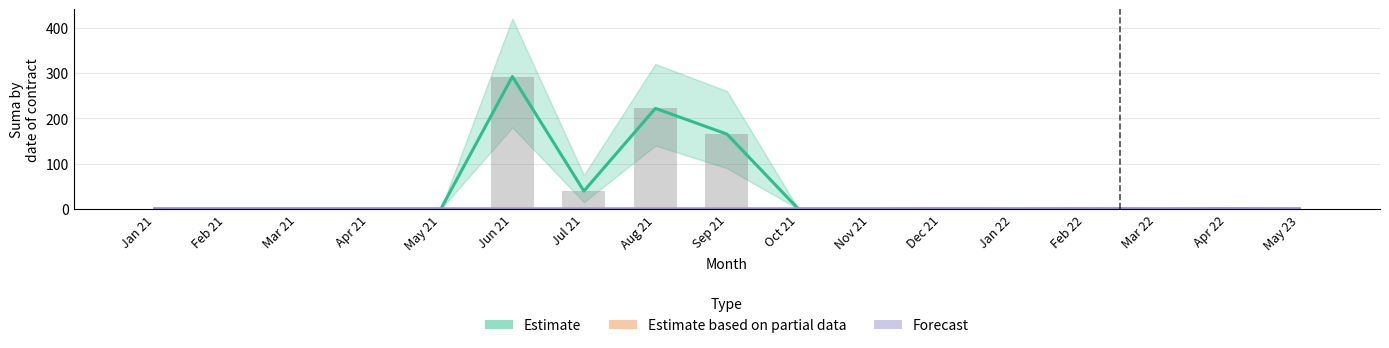

Is it true that Estimate based on partial data equals 0.0 at May 21?

True